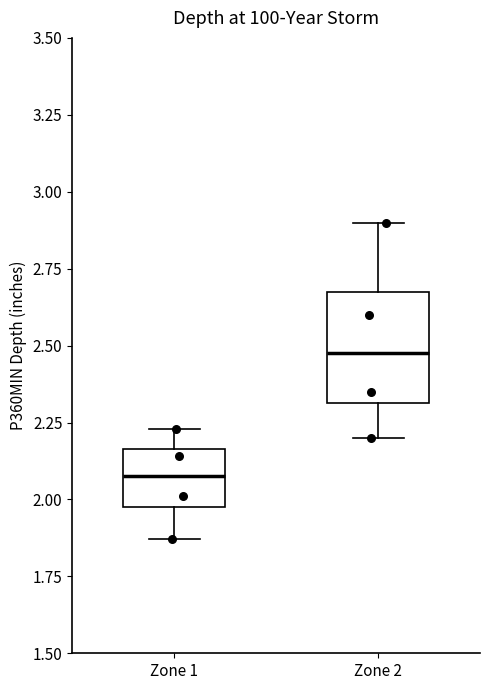

Which box's median line is the lowest?

Zone 1